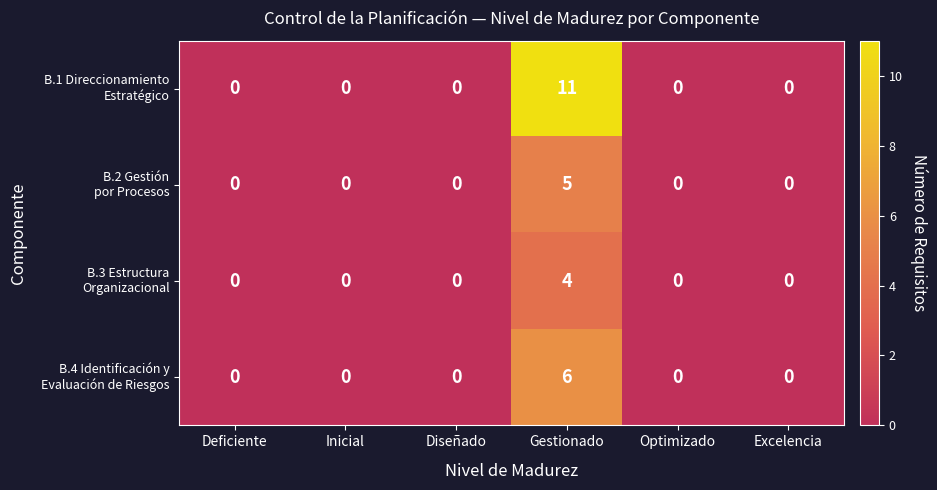

What is the difference between the highest and lowest values at Gestionado?

7